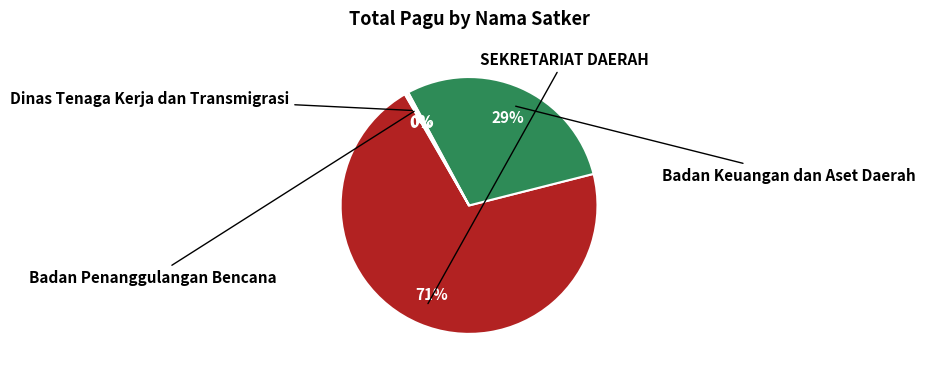

To the nearest percent, what is the average slice percentage?

25%